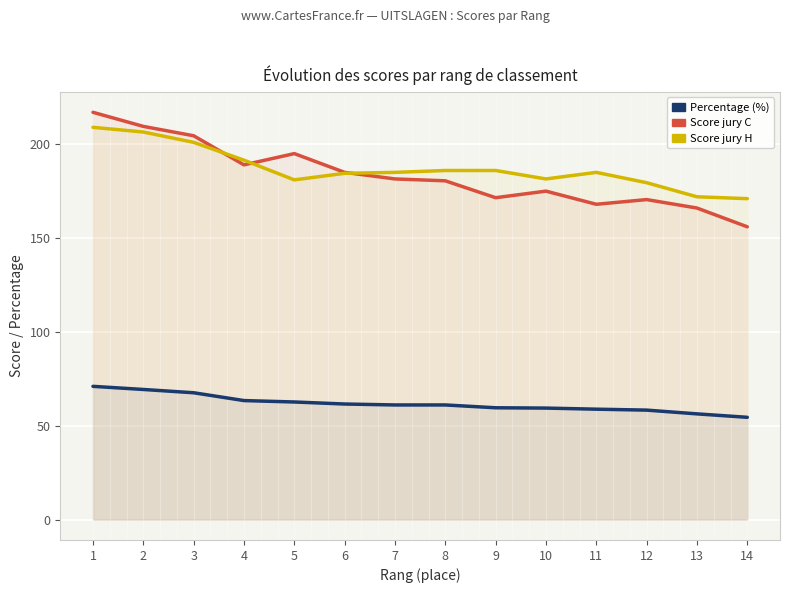

How many lines are shown in the chart?

3